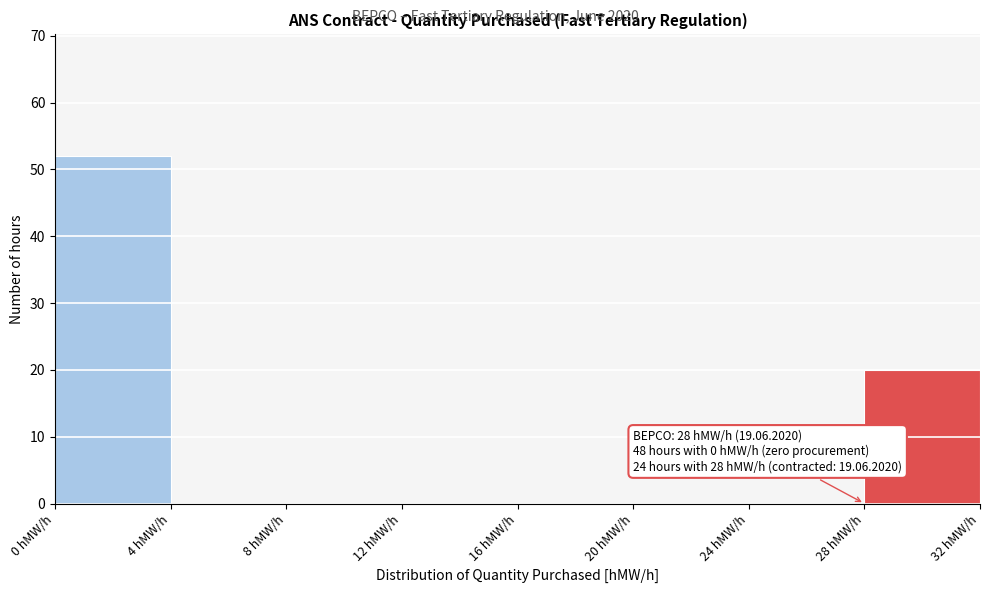

Which range on the x-axis has the tallest bar?

0 to 4